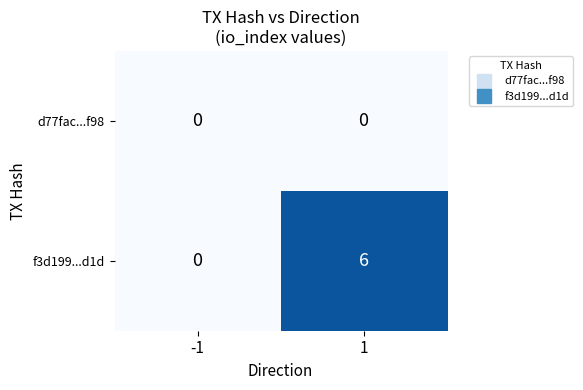

Reading left to right, list all the values displayed in this chart.

d77fac...f98: 0	0
f3d199...d1d: 0	6